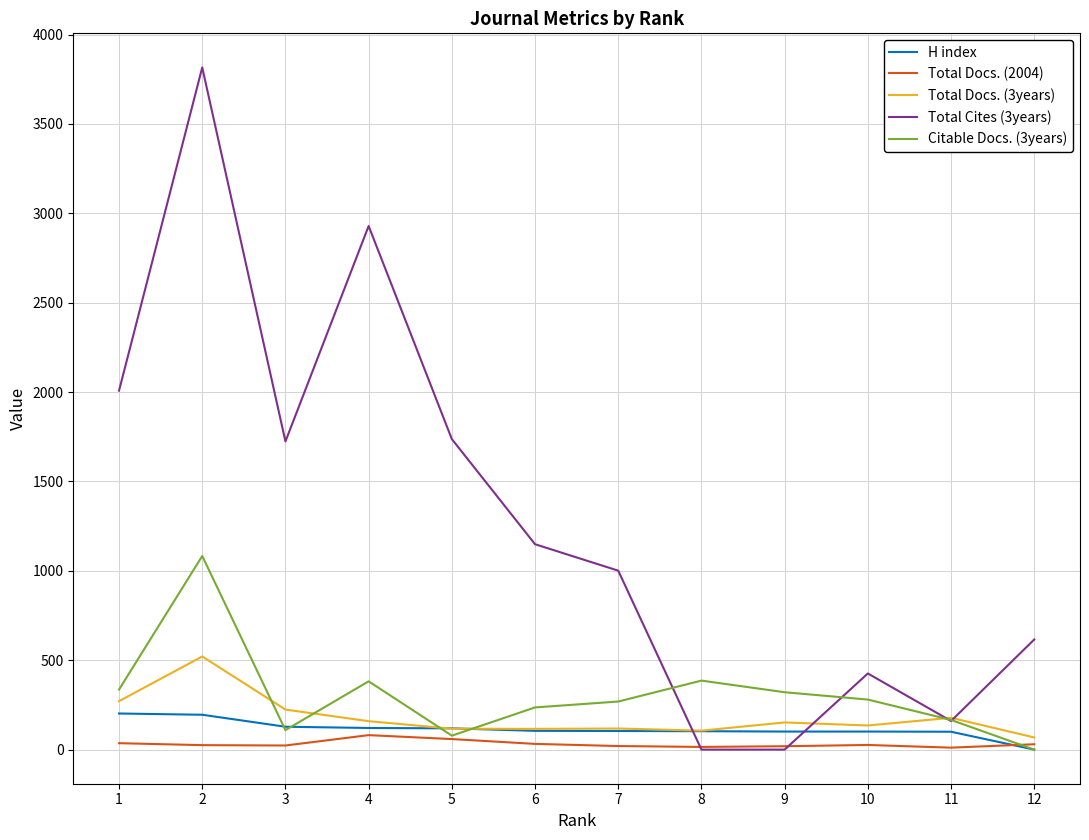

The Total Docs. (3years) series shows 99 at 1. True or false?

False